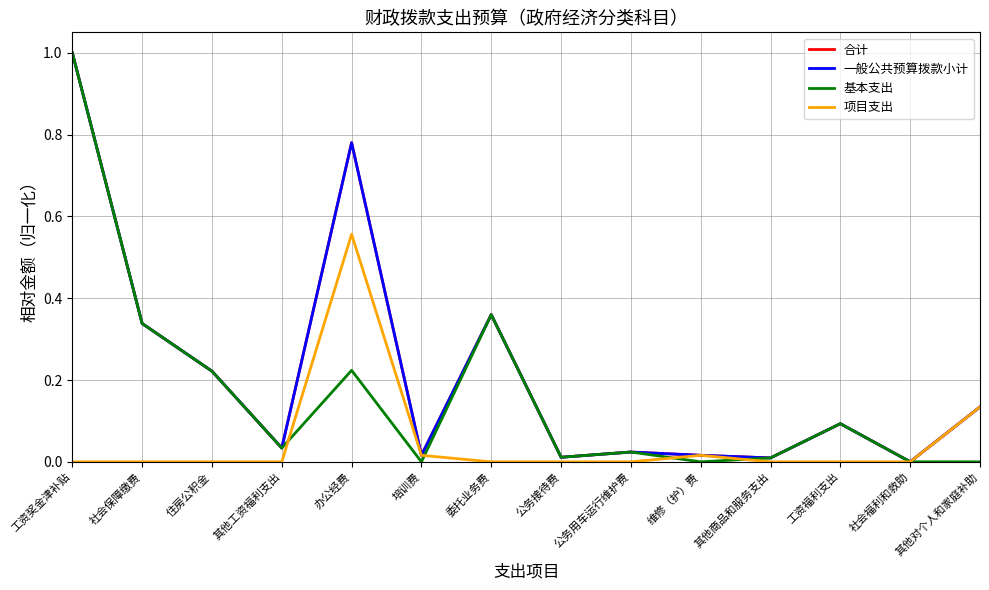

Does the chart have visible grid lines?

Yes